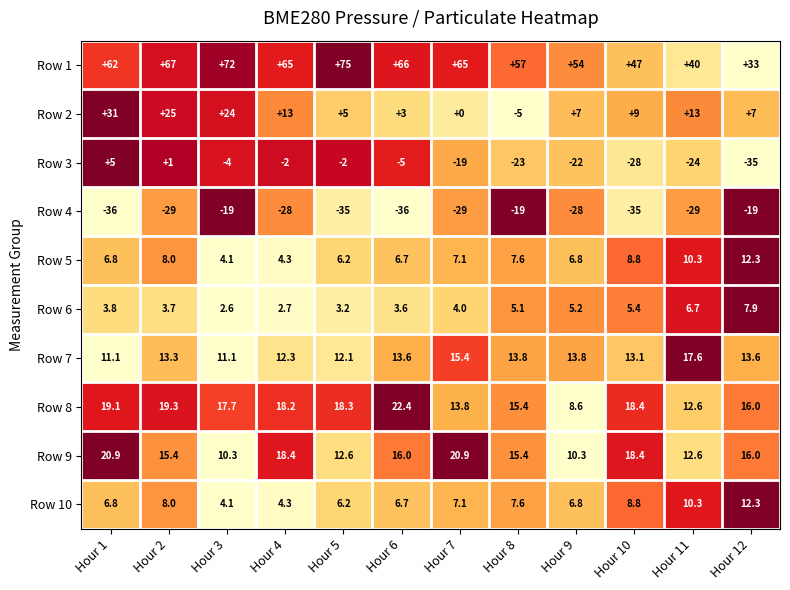

What value does the Row 3 series have at Hour 7?

-19.0